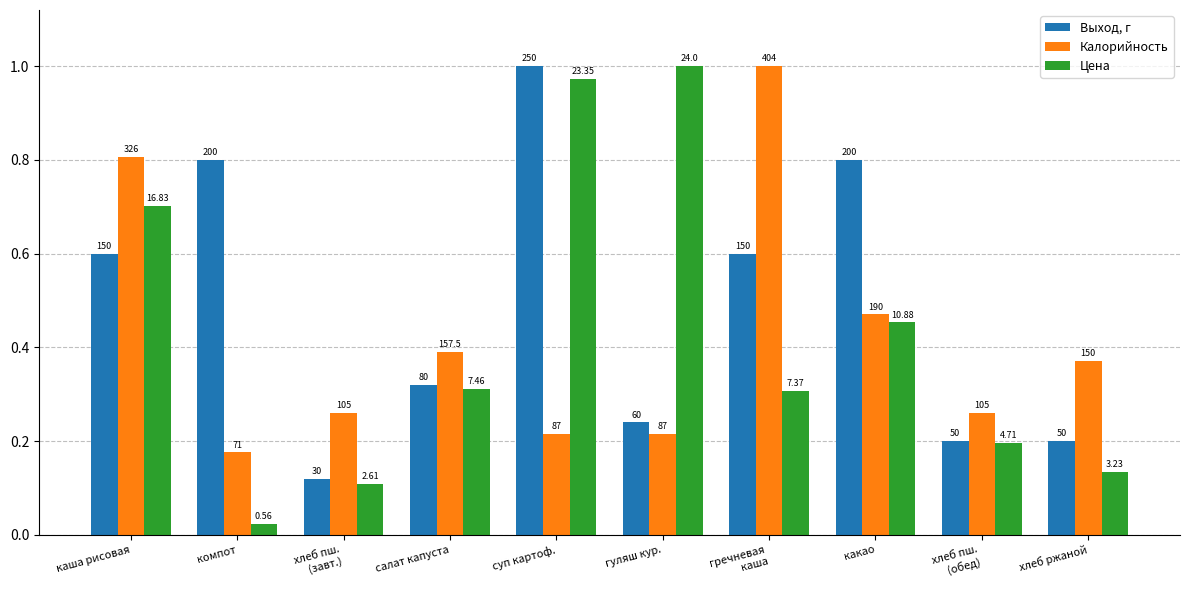

How many bars are there in total?

30